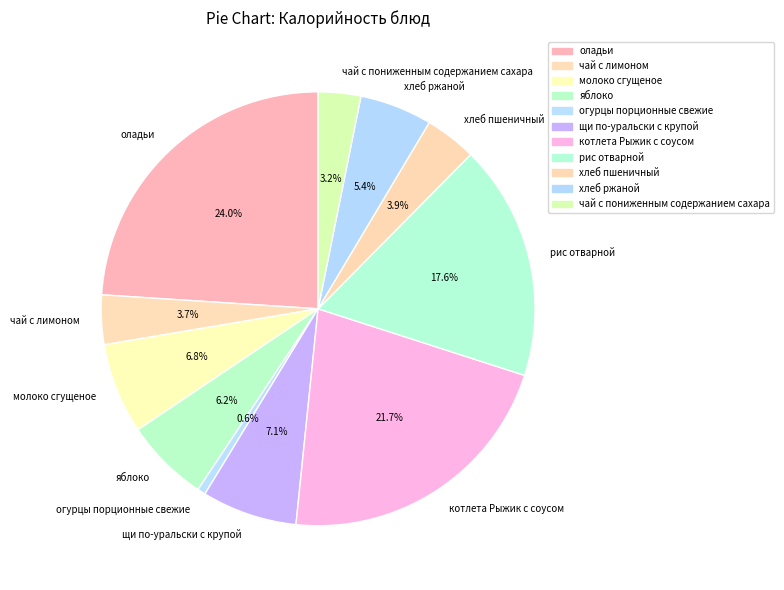

What is the ratio of the value at щи по-уральски с крупой to the value at котлета Рыжик с соусом?

0.3